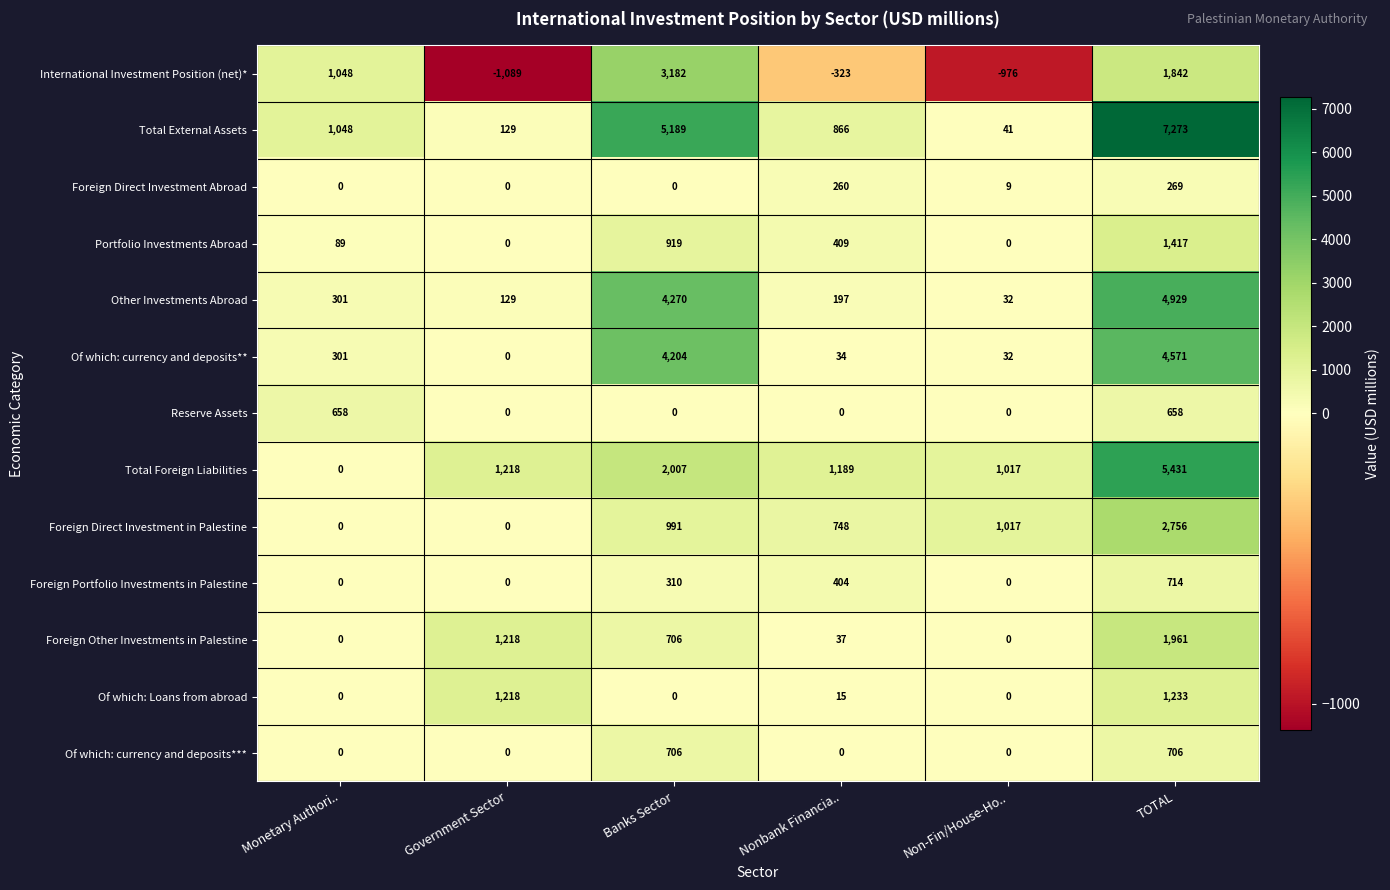

Which series changed the most between Nonbank Financia.. and TOTAL?

Total External Assets